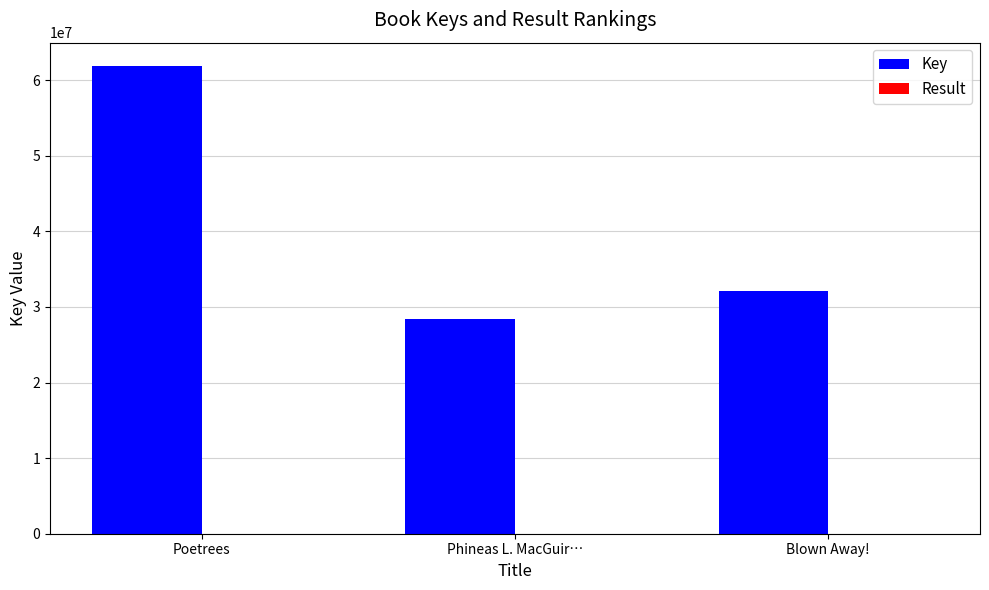

What is the highest value of the Key series?

61878871